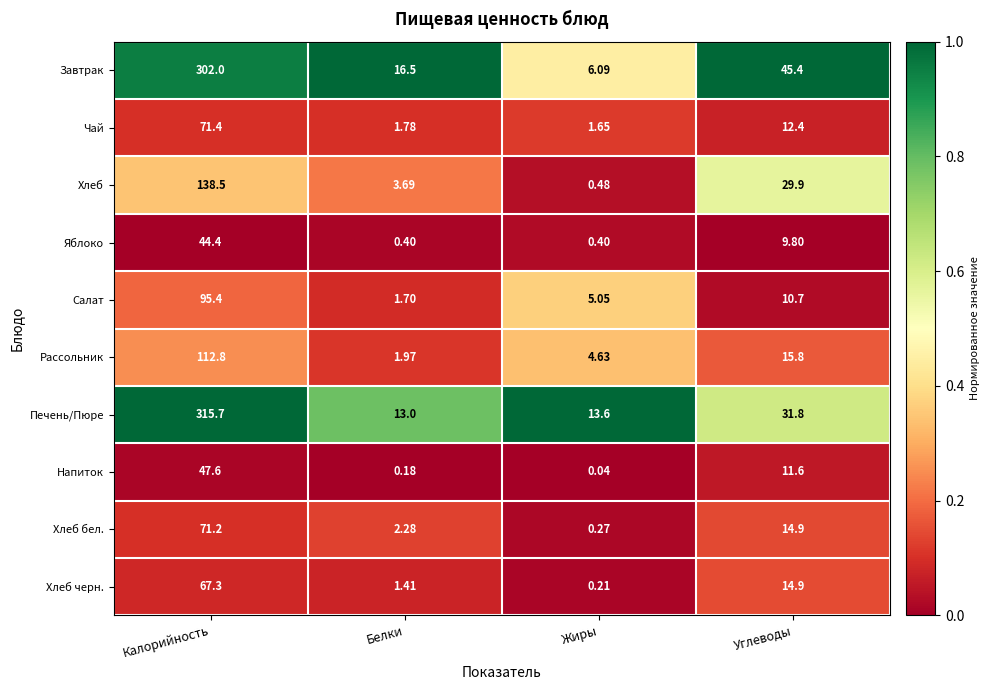

At which category is the sum across all series the highest?

Калорийность